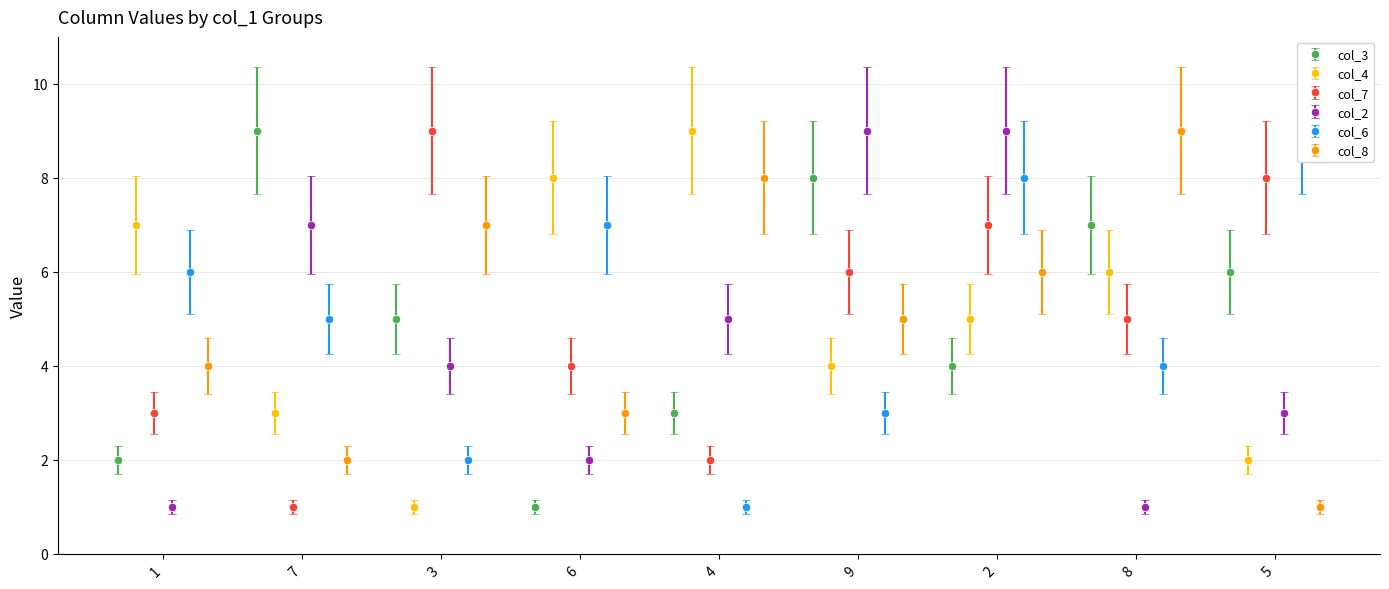

At how many categories does at least one series exceed 3?

9